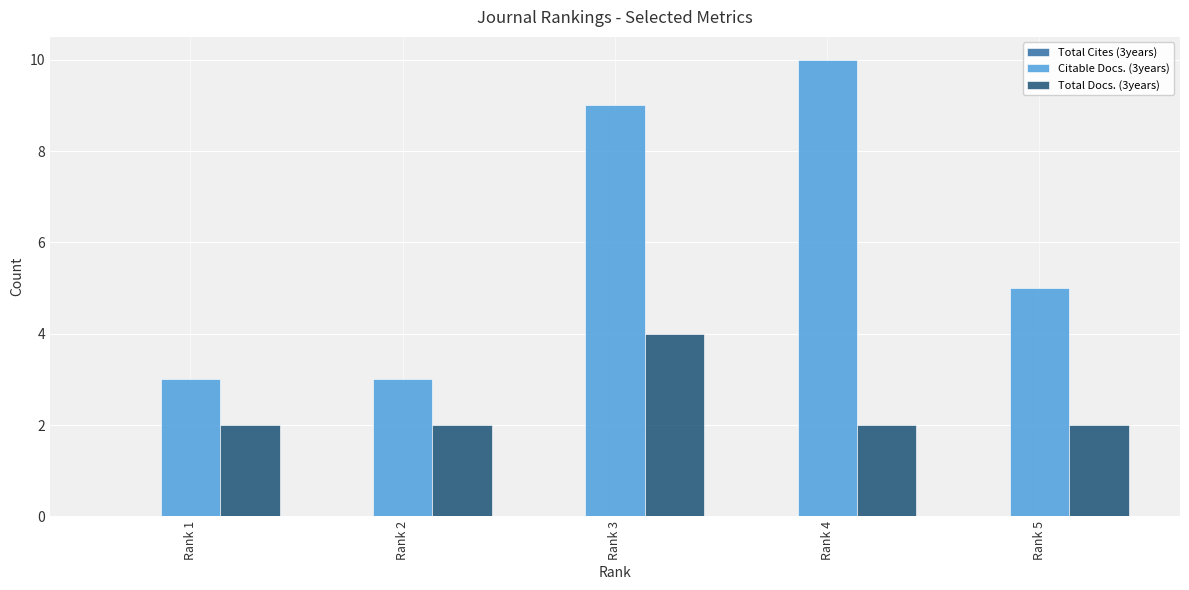

At which category is the sum across all series the highest?

Rank 3